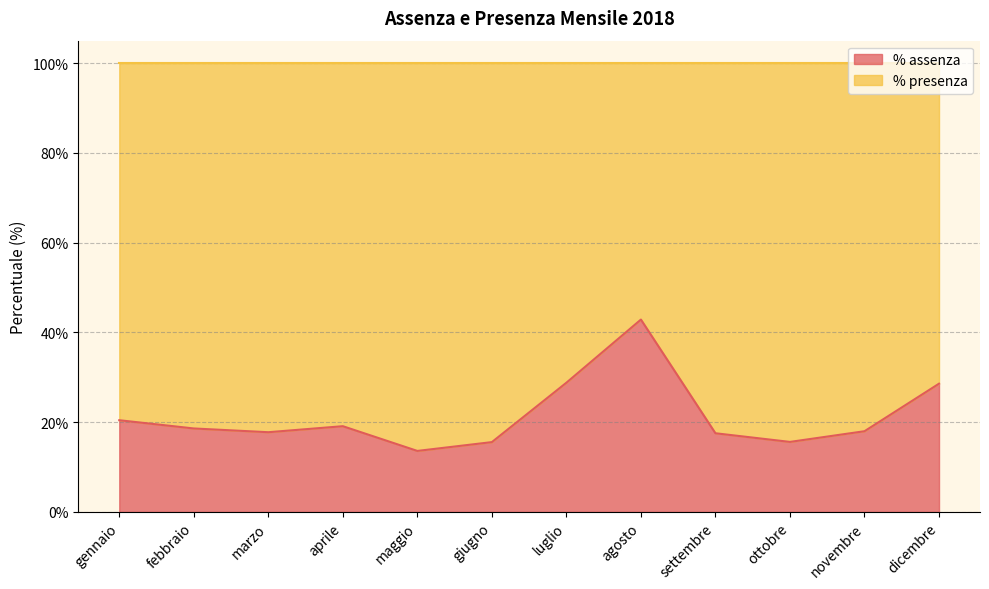

Is it true that the value at giugno is 15.6?

True